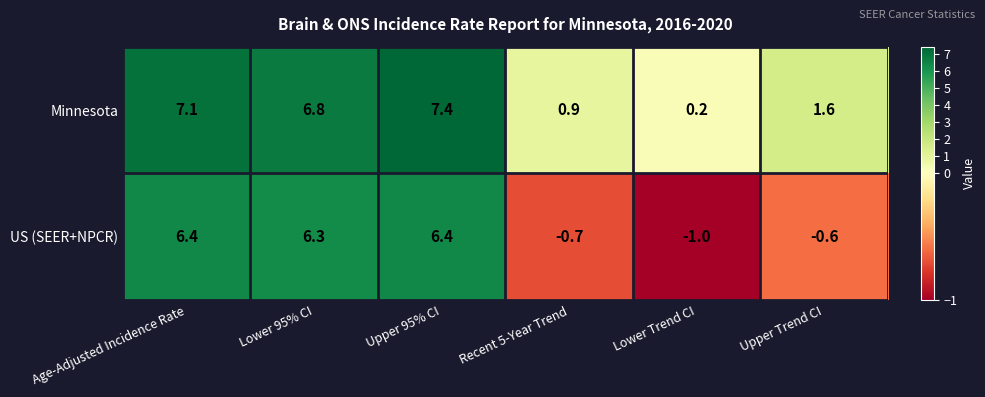

List the series in order of their peak value, highest first.

Minnesota, US (SEER+NPCR)